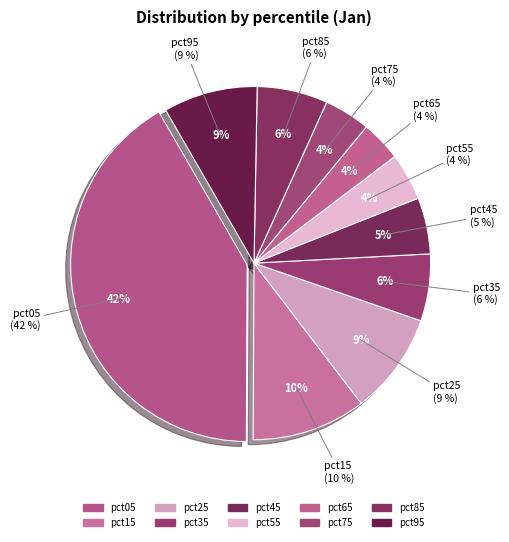

To the nearest percent, what percentage of the pie is pct95?

9%